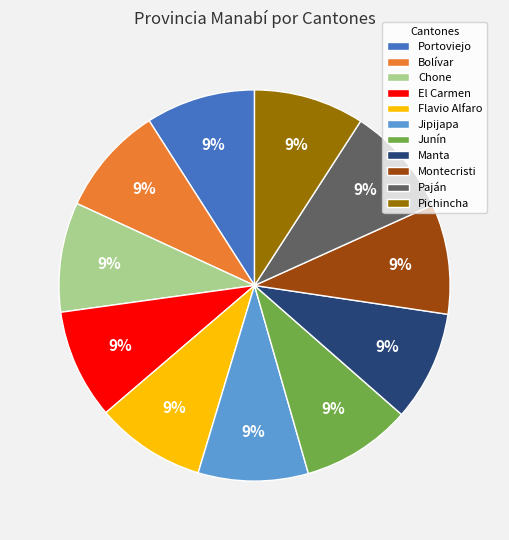

How many slices are in this pie chart?

11